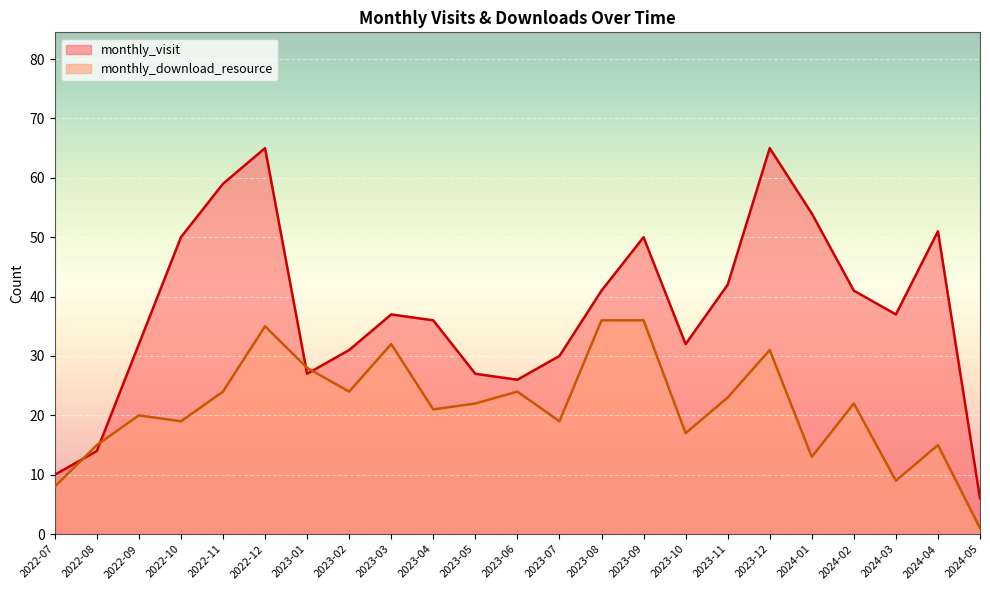

How many lines are shown in the chart?

2